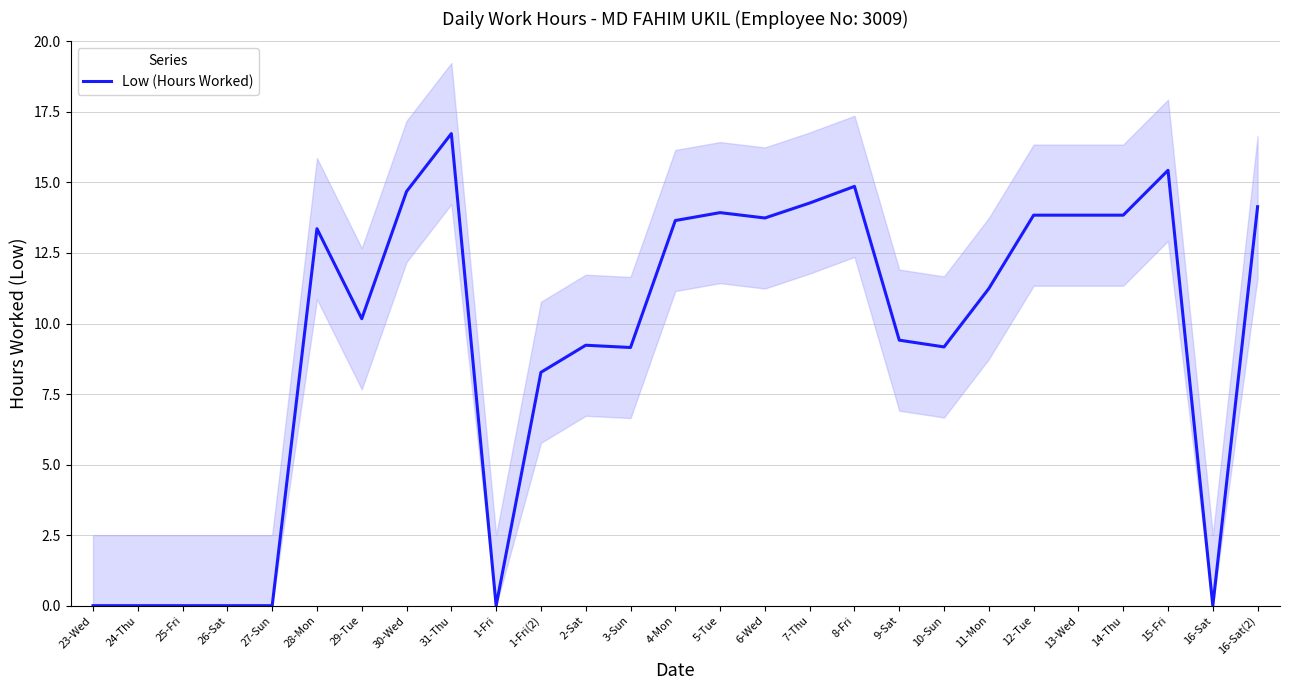

What is the change in value from 28-Mon to 6-Wed?

+0.4